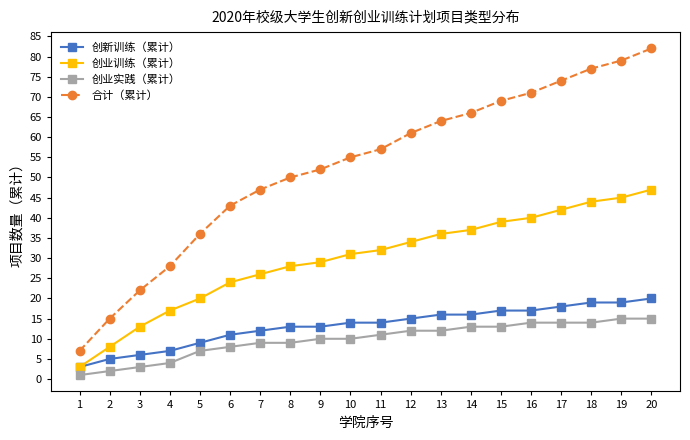

Reading left to right, transcribe all the data shown in this chart.

创新训练（累计）: 1=3	2=5	3=6	4=7	5=9	6=11	7=12	8=13	9=13	10=14	11=14	12=15	13=16	14=16	15=17	16=17	17=18	18=19	19=19	20=20
创业训练（累计）: 1=3	2=8	3=13	4=17	5=20	6=24	7=26	8=28	9=29	10=31	11=32	12=34	13=36	14=37	15=39	16=40	17=42	18=44	19=45	20=47
创业实践（累计）: 1=1	2=2	3=3	4=4	5=7	6=8	7=9	8=9	9=10	10=10	11=11	12=12	13=12	14=13	15=13	16=14	17=14	18=14	19=15	20=15
合计（累计）: 1=7	2=15	3=22	4=28	5=36	6=43	7=47	8=50	9=52	10=55	11=57	12=61	13=64	14=66	15=69	16=71	17=74	18=77	19=79	20=82